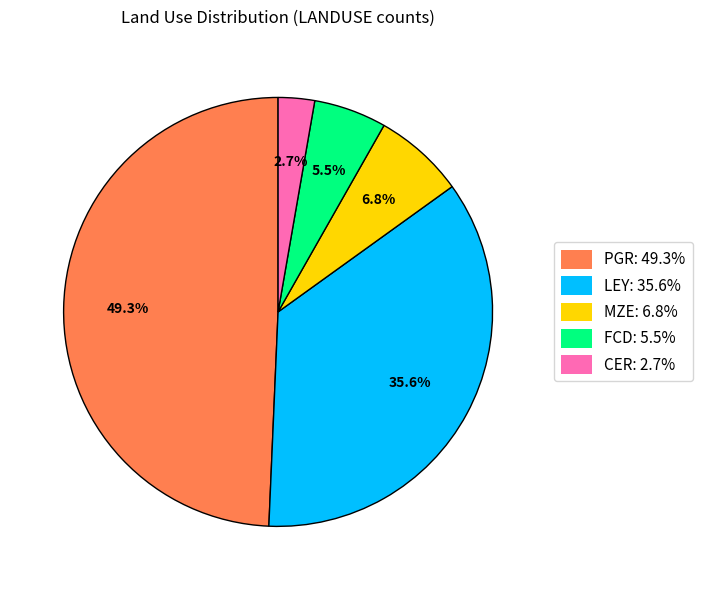

Is it true that PGR is 49% of the pie?

True